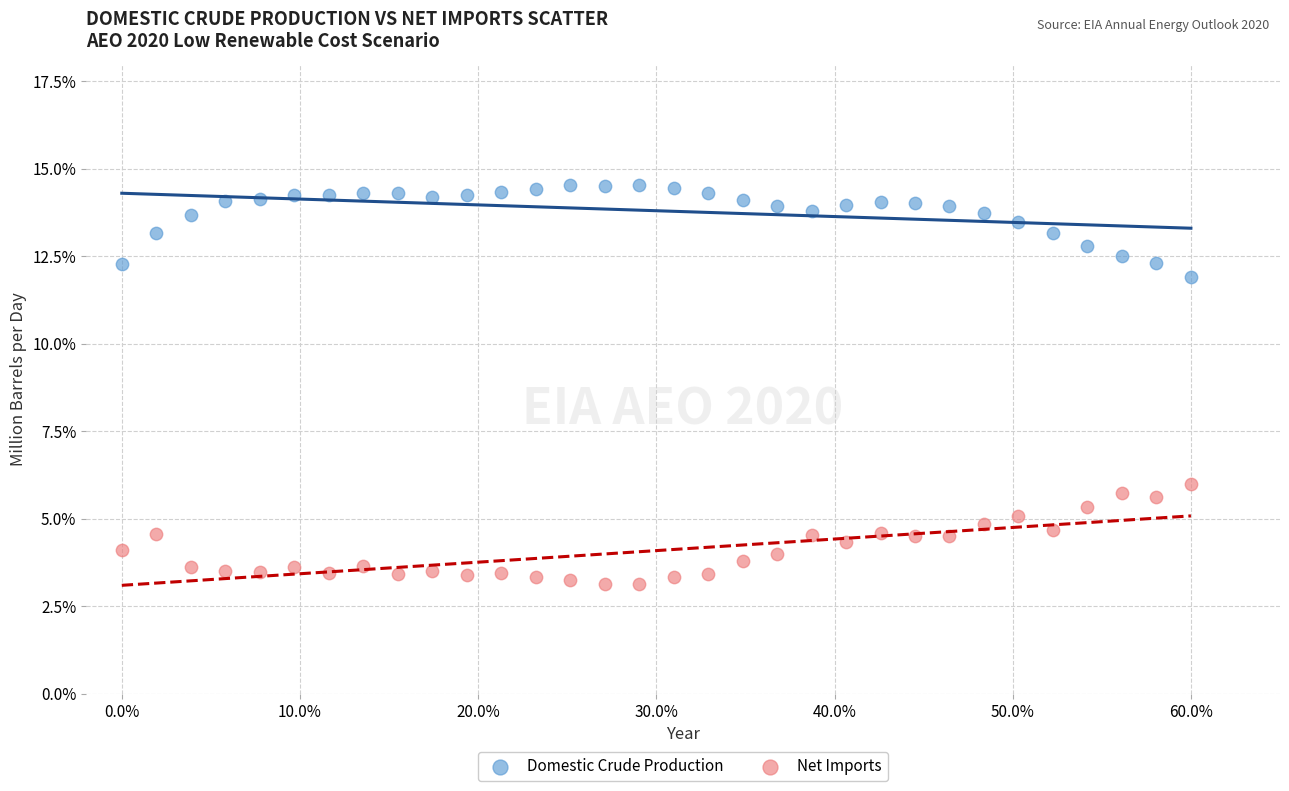

Which series contains the lowest Y value?

Net Imports